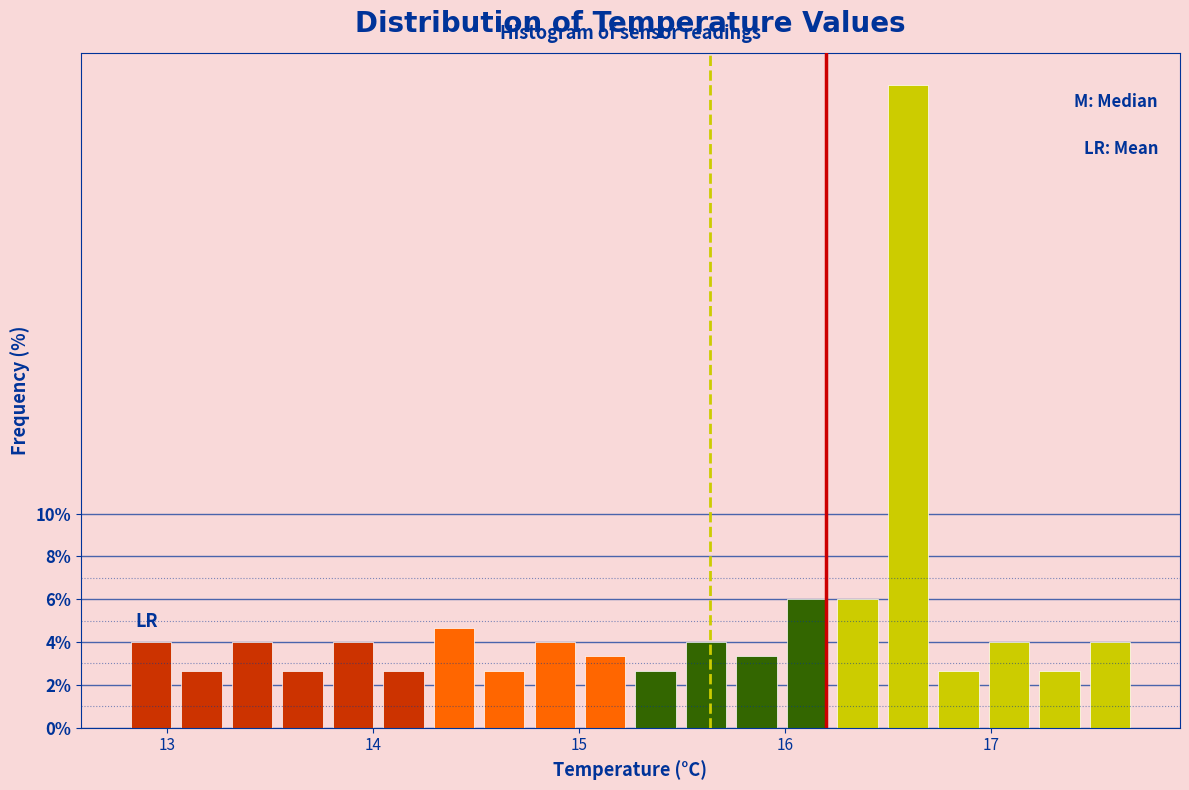

Read against the x-axis, roughly where is the centre of the tallest bar?

16.6